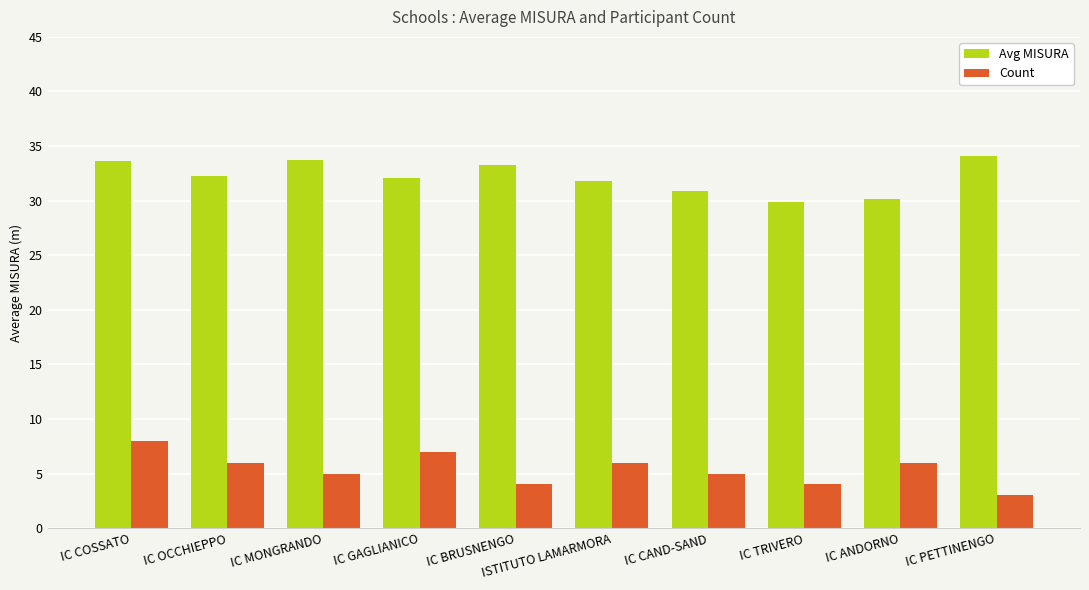

The value of Avg MISURA at IC GAGLIANICO is 6.7. True or false?

False